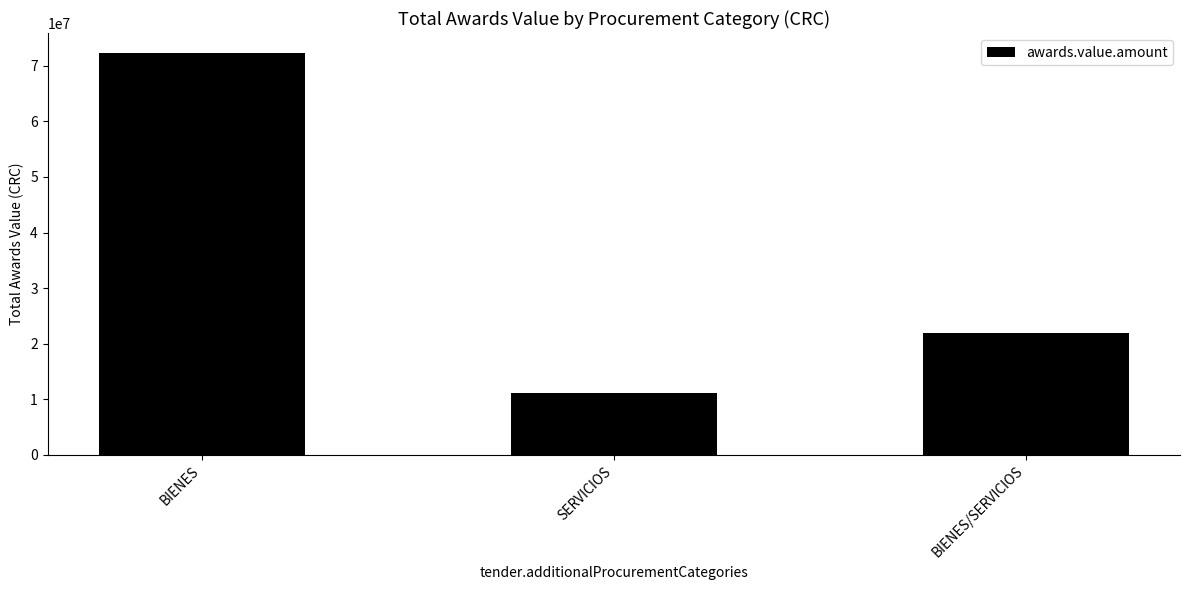

Approximately how many times larger is the value at SERVICIOS compared to BIENES?

0.2